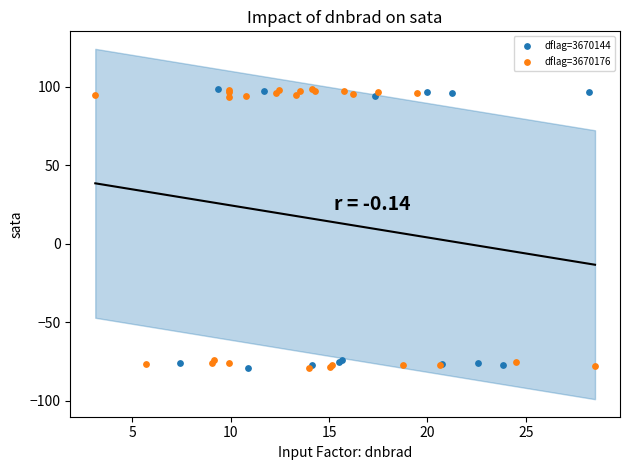

What are all the series names shown in the legend?

dflag=3670144, dflag=3670176